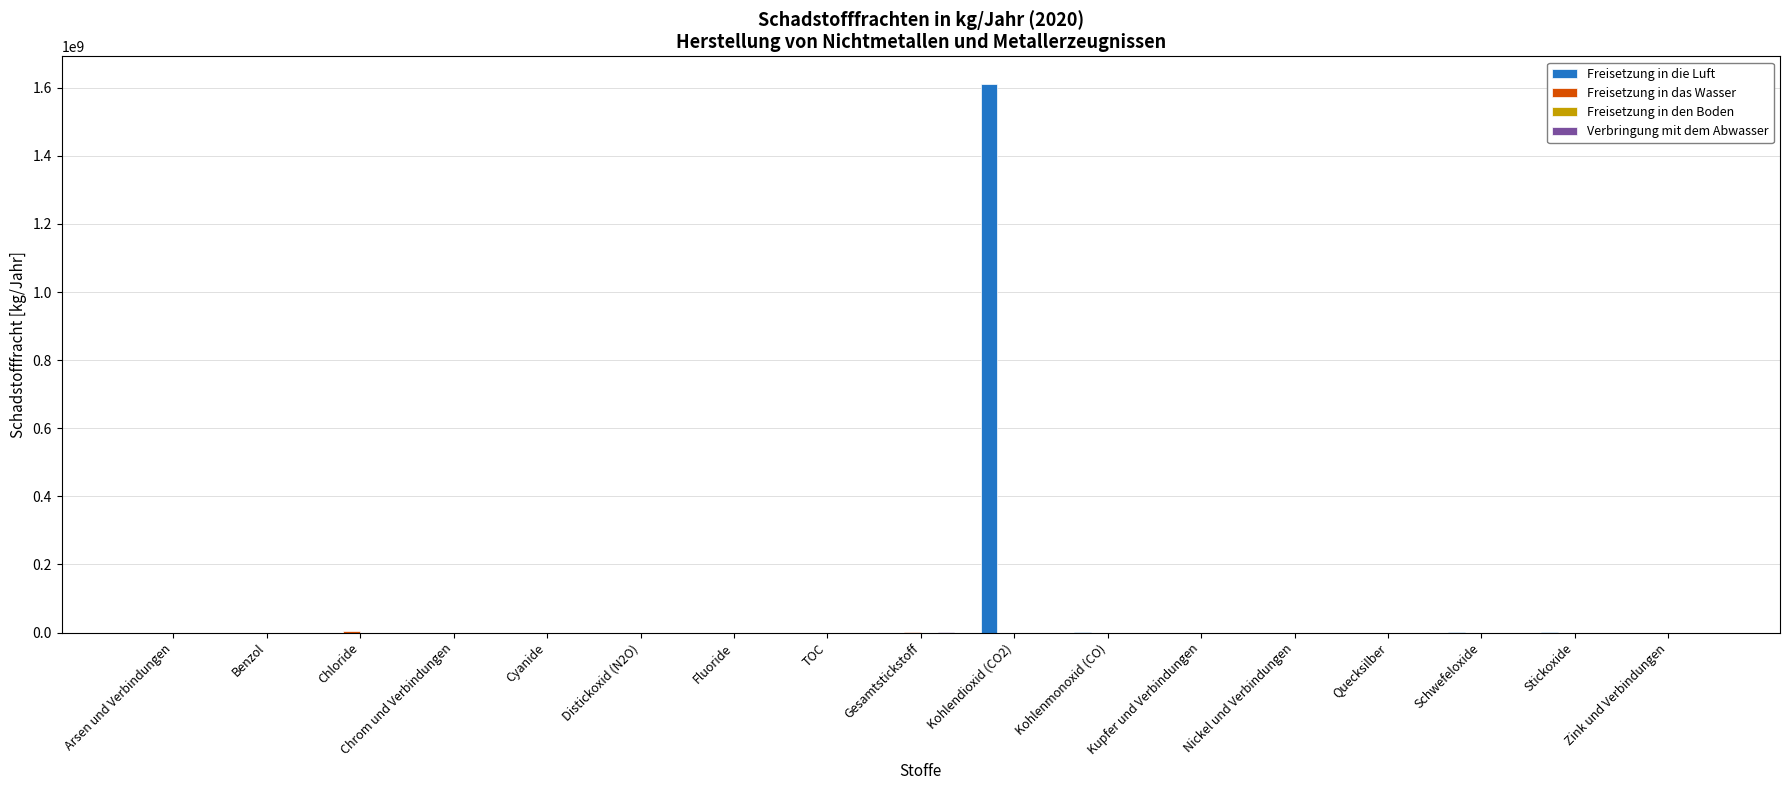

The Freisetzung in die Luft series shows 857865672 at Fluoride. True or false?

False